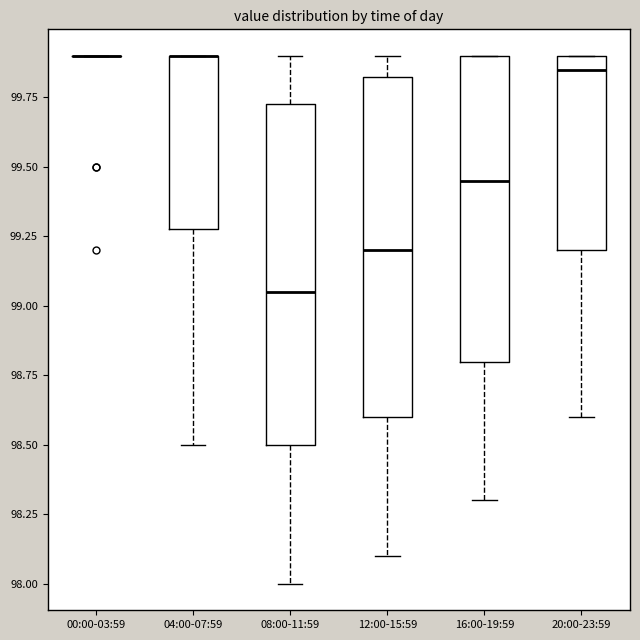

Reading left to right, transcribe this box plot: for each box, give where its median line is, the range the box spans, and where its two whiskers end, as read against the y-axis. The values are not printed on the chart, so give them approximately, as read against the axis.

00:00-03:59: box collapsed to a line at 99.90, whiskers 99.90 to 99.90
04:00-07:59: median 99.90 (drawn on the box's upper edge), box 99.30 to 99.90, whiskers 98.50 to 99.90
08:00-11:59: median 99.05, box 98.50 to 99.75, whiskers 98.00 to 99.90
12:00-15:59: median 99.20, box 98.60 to 99.85, whiskers 98.10 to 99.90
16:00-19:59: median 99.45, box 98.80 to 99.90, whiskers 98.30 to 99.90
20:00-23:59: median 99.85, box 99.20 to 99.90, whiskers 98.60 to 99.90